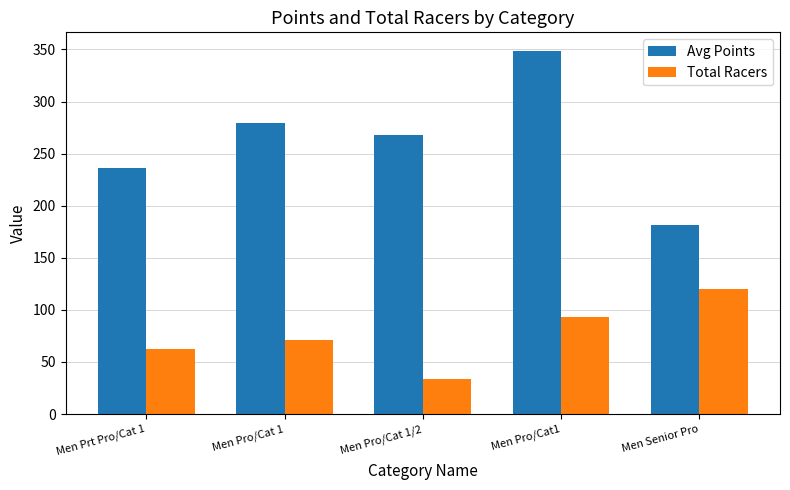

What is the spread (max minus min) of values at Men Senior Pro?

61.3